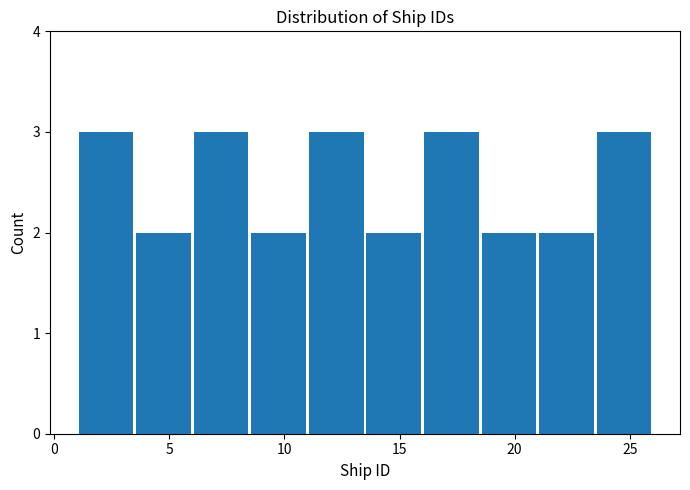

What is the height of the bar covering 11.0 to 13.5 on the x-axis? The values are not printed on the chart, so give them approximately, as read against the axis.

3